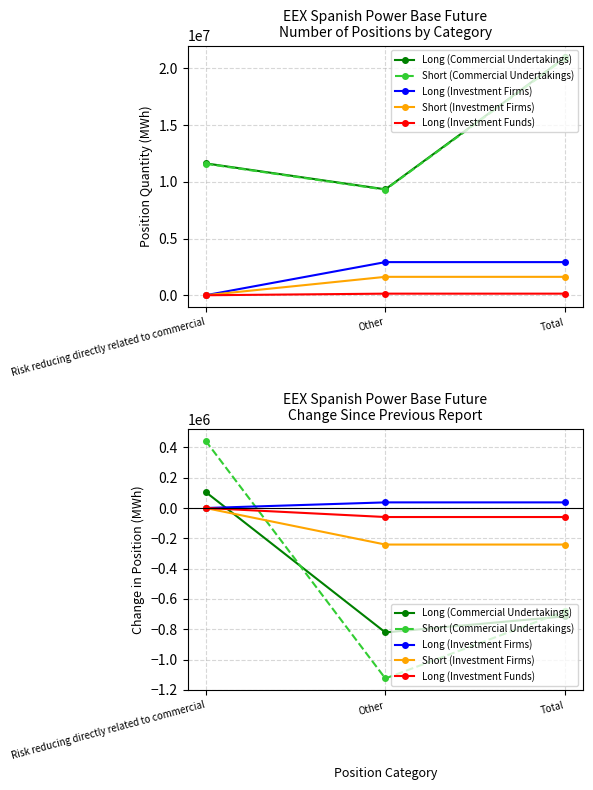

Reading left to right, what are all the values shown in this chart?

Long (Commercial Undertakings): Risk reducing directly related to commercial=106449	Other=-820820	Total=-714371
Short (Commercial Undertakings): Risk reducing directly related to commercial=444567	Other=-1124699	Total=-680132
Long (Investment Firms): Risk reducing directly related to commercial=0	Other=37195	Total=37195
Short (Investment Firms): Risk reducing directly related to commercial=0	Other=-241044	Total=-241044
Long (Investment Funds): Risk reducing directly related to commercial=0	Other=-59376	Total=-59376